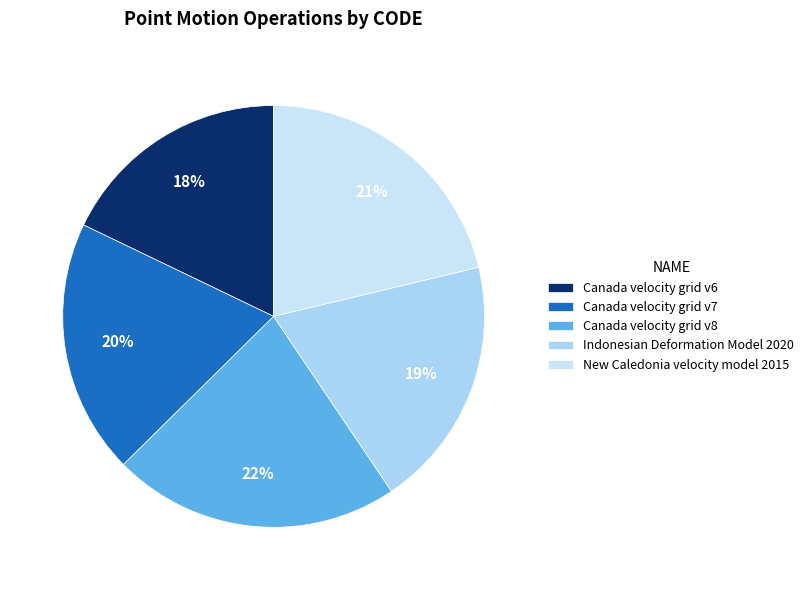

How many segments does this pie chart have?

5